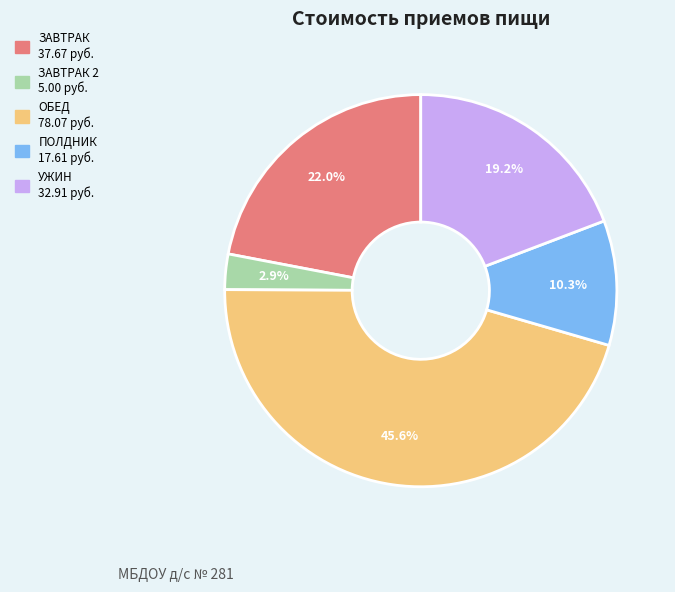

Is there a majority slice in this chart?

No